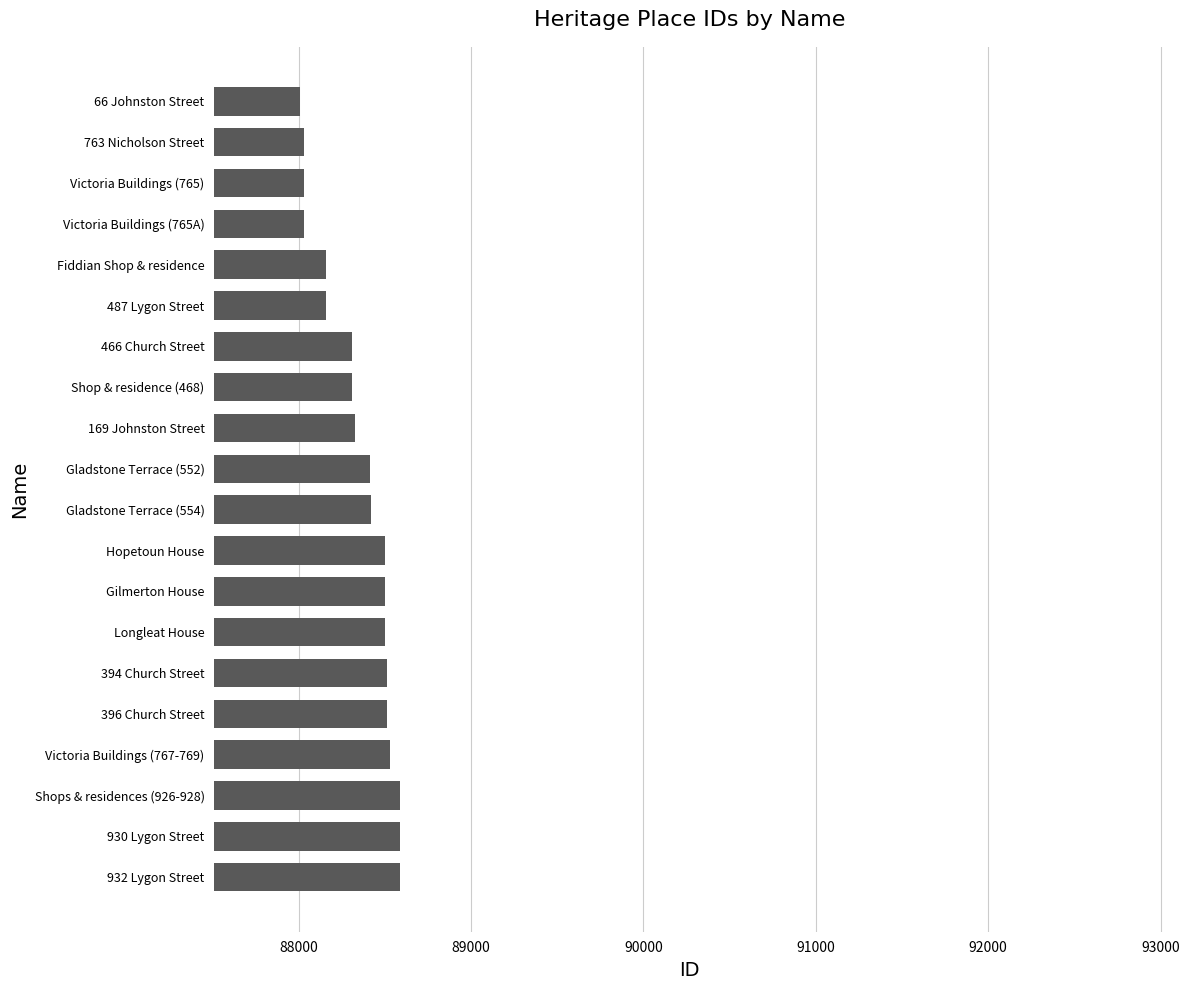

What is the minimum value shown in the chart?

88011